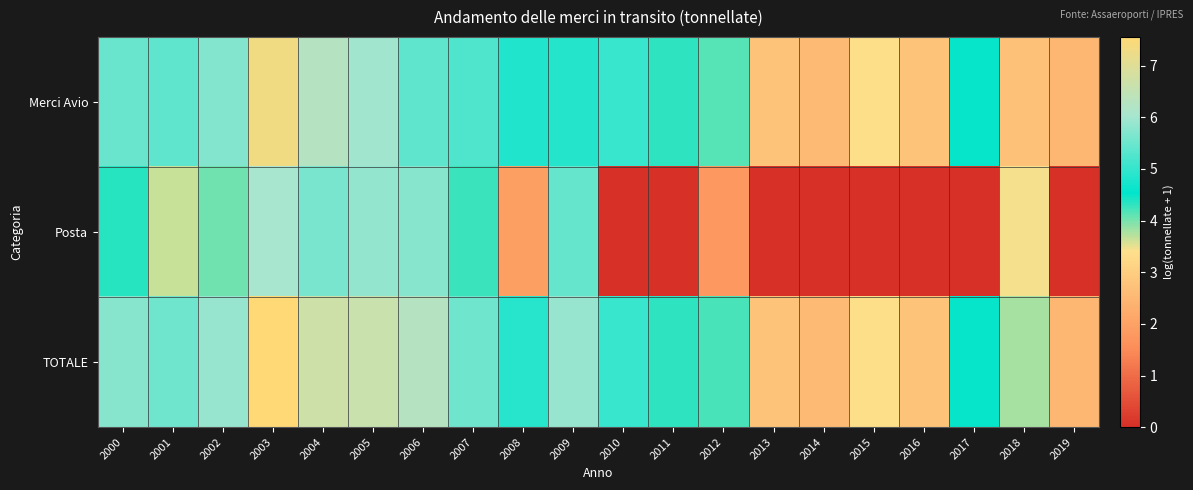

Reading left to right, extract all data points from this chart.

Merci Avio: 2000=5.5	2001=5.4	2002=5.7	2003=7.3	2004=6.3	2005=6.0	2006=5.4	2007=5.2	2008=4.8	2009=4.9	2010=5.0	2011=4.3	2012=4.1	2013=2.8	2014=2.6	2015=3.4	2016=2.8	2017=4.5	2018=2.7	2019=2.5
Posta: 2000=4.3	2001=3.6	2002=4.0	2003=6.0	2004=5.6	2005=5.8	2006=5.7	2007=4.3	2008=1.9	2009=5.4	2010=0.0	2011=0.0	2012=1.8	2013=0.0	2014=0.0	2015=0.0	2016=0.0	2017=0.0	2018=3.4	2019=0.0
TOTALE: 2000=5.8	2001=5.5	2002=5.9	2003=7.6	2004=6.7	2005=6.6	2006=6.3	2007=5.5	2008=4.9	2009=5.9	2010=5.0	2011=4.3	2012=4.2	2013=2.8	2014=2.6	2015=3.4	2016=2.8	2017=4.5	2018=3.8	2019=2.5